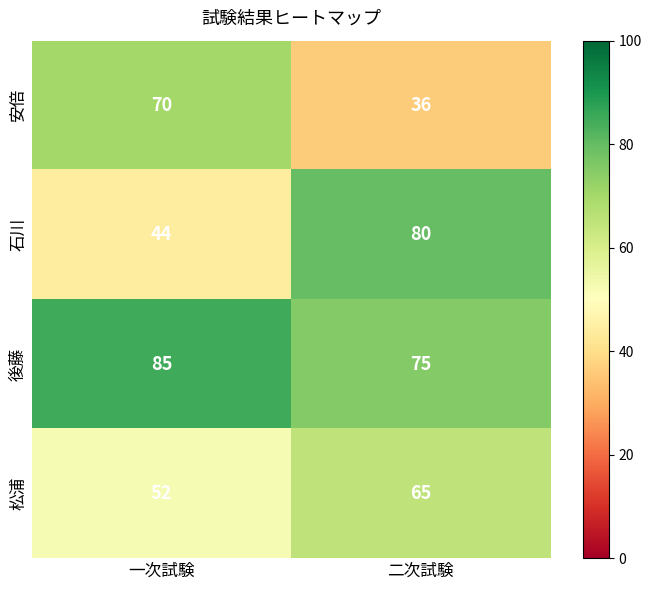

Which series has the widest spread of values?

石川